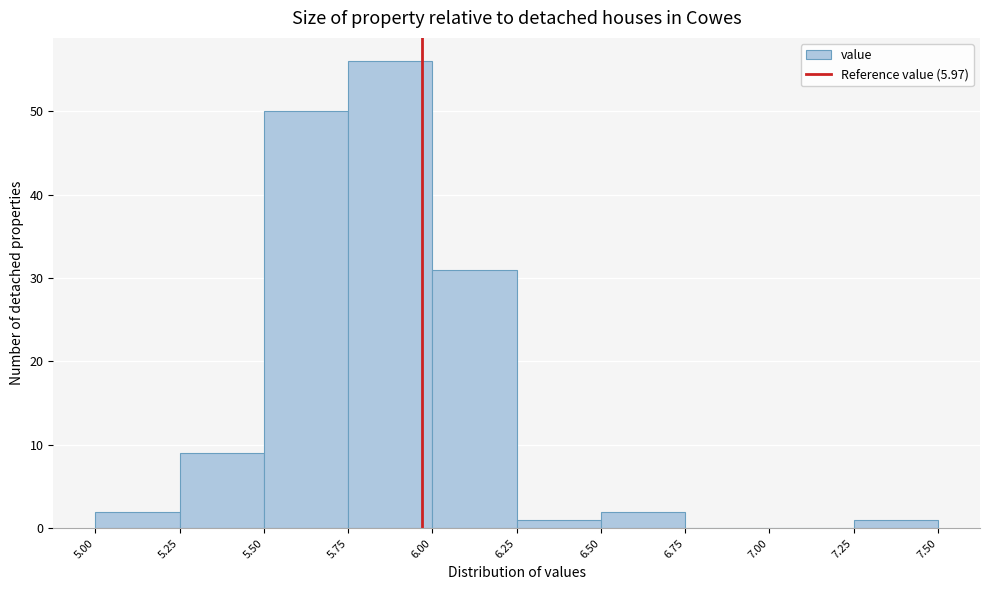

Over which range of the x-axis is the bar tallest?

5.75 to 6.00